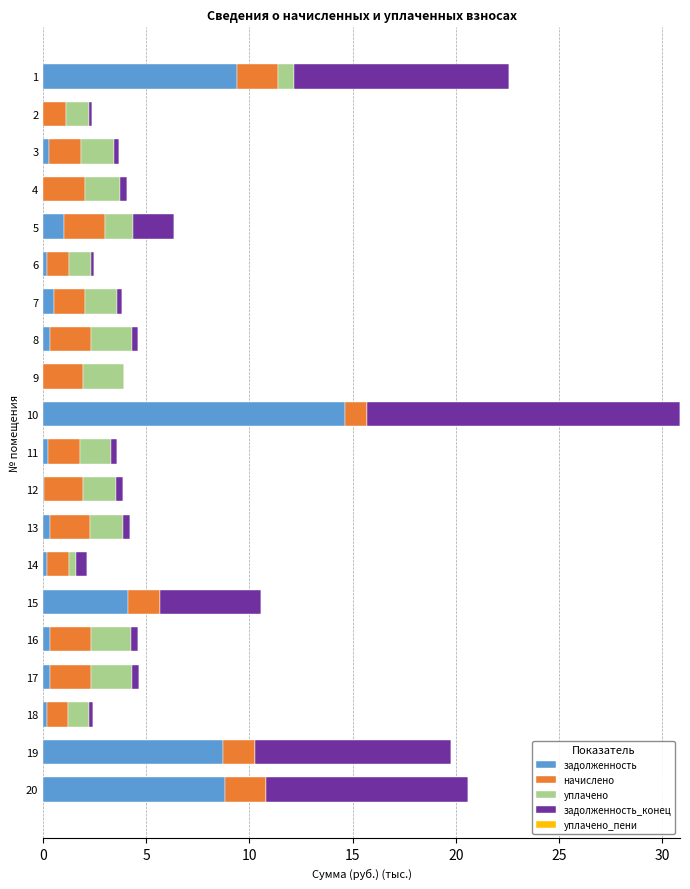

What is the maximum value for задолженность?

14.6